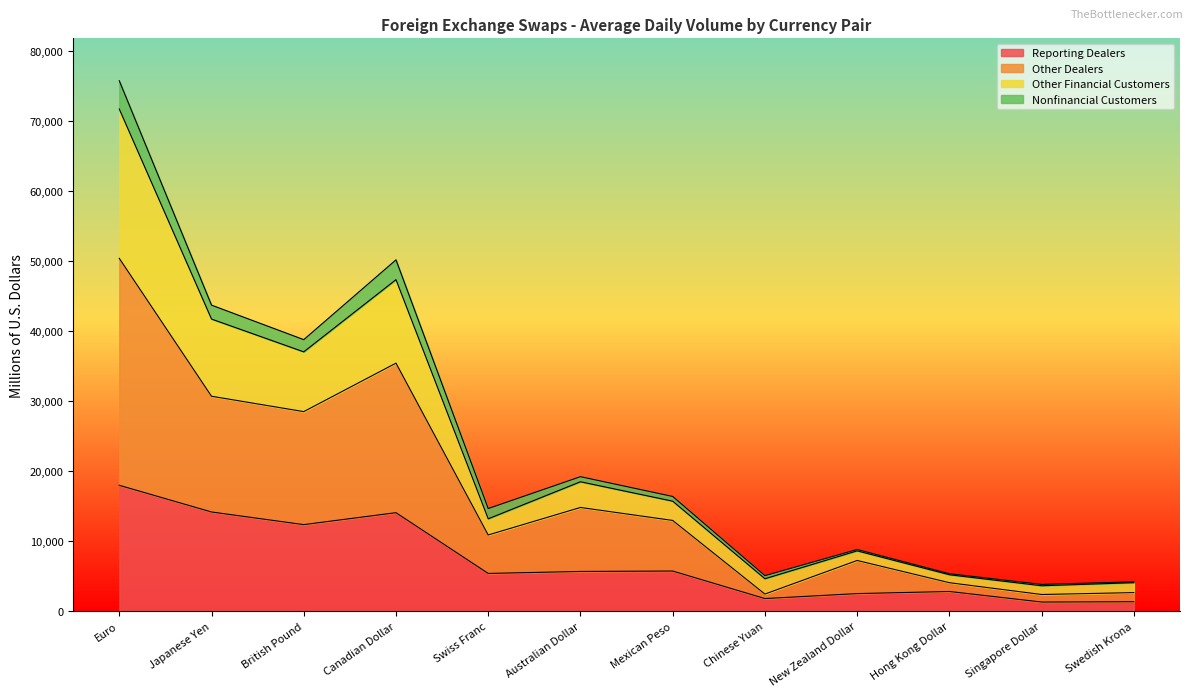

At which category is the sum across all series the highest?

Euro